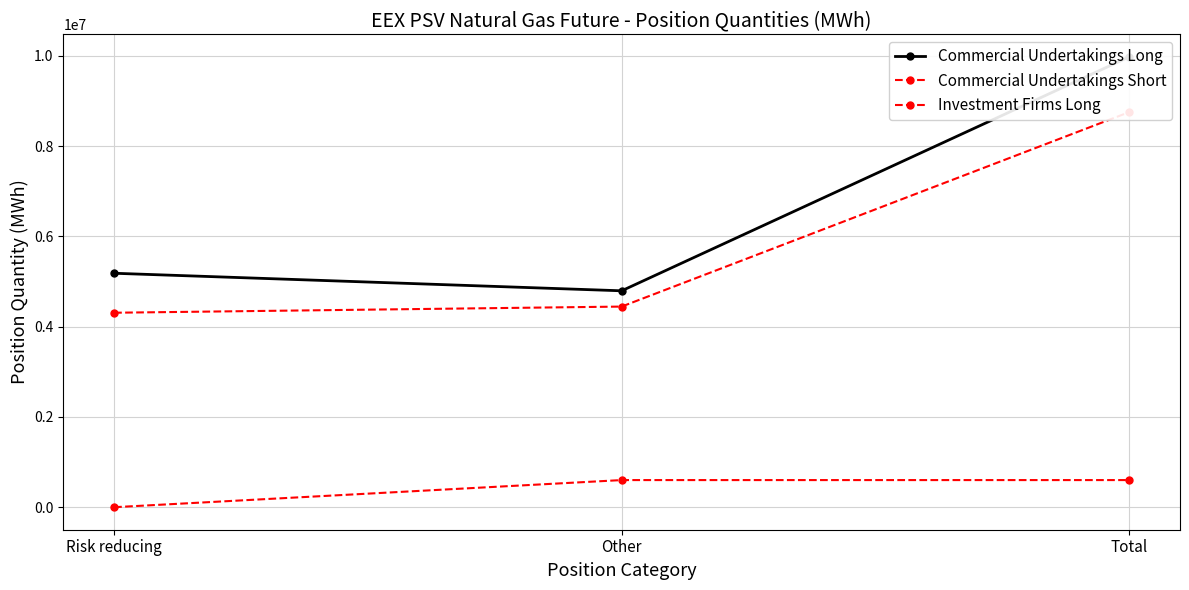

What is the maximum value for Investment Firms Long?

601248